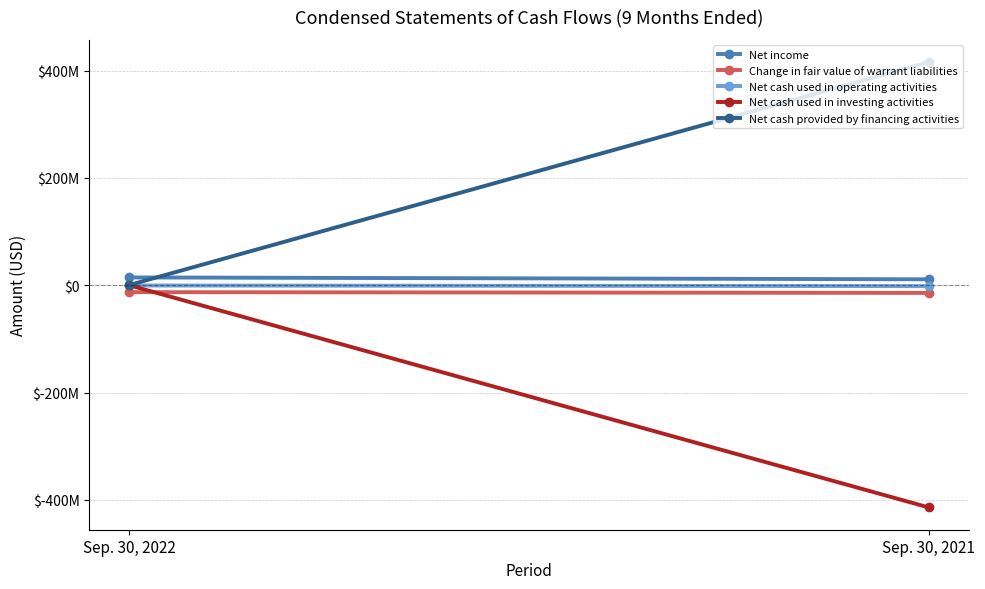

Which series has the largest total across all categories?

Net cash provided by financing activities